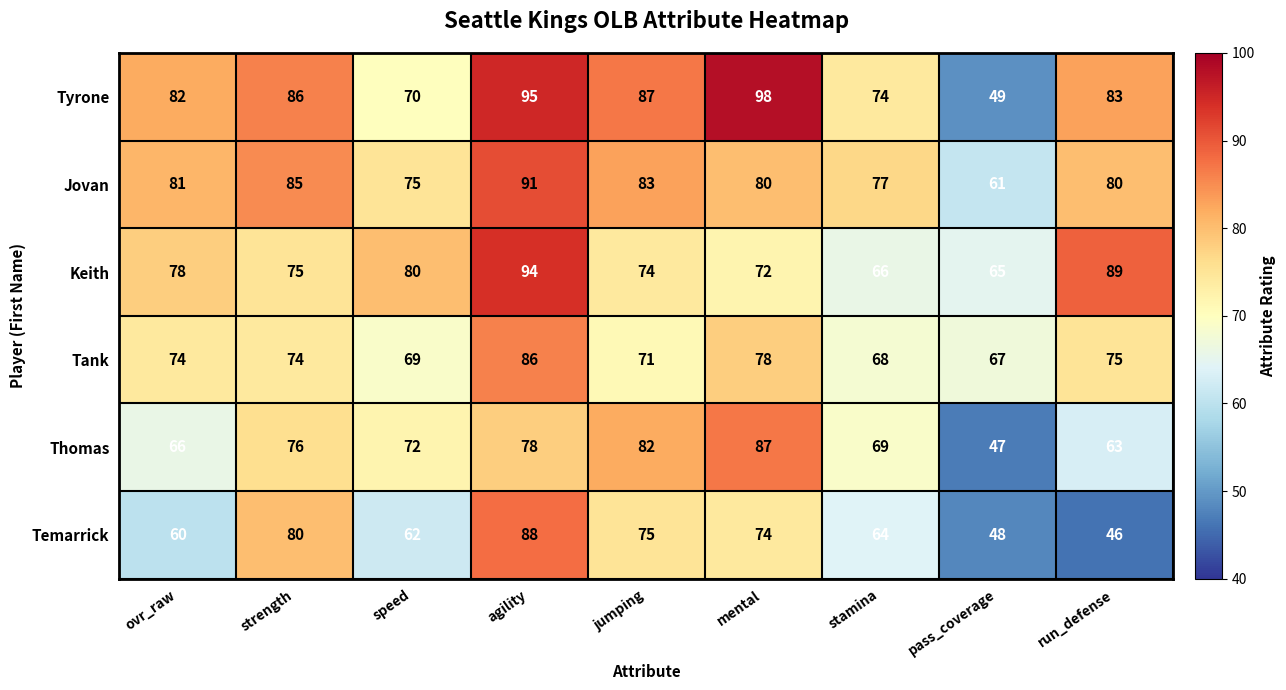

Which label corresponds to the largest value in the chart?

mental